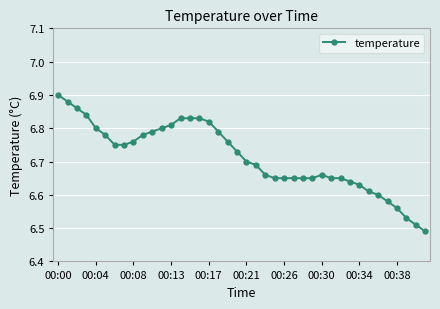

Count the values in the range 6 to 7.

40